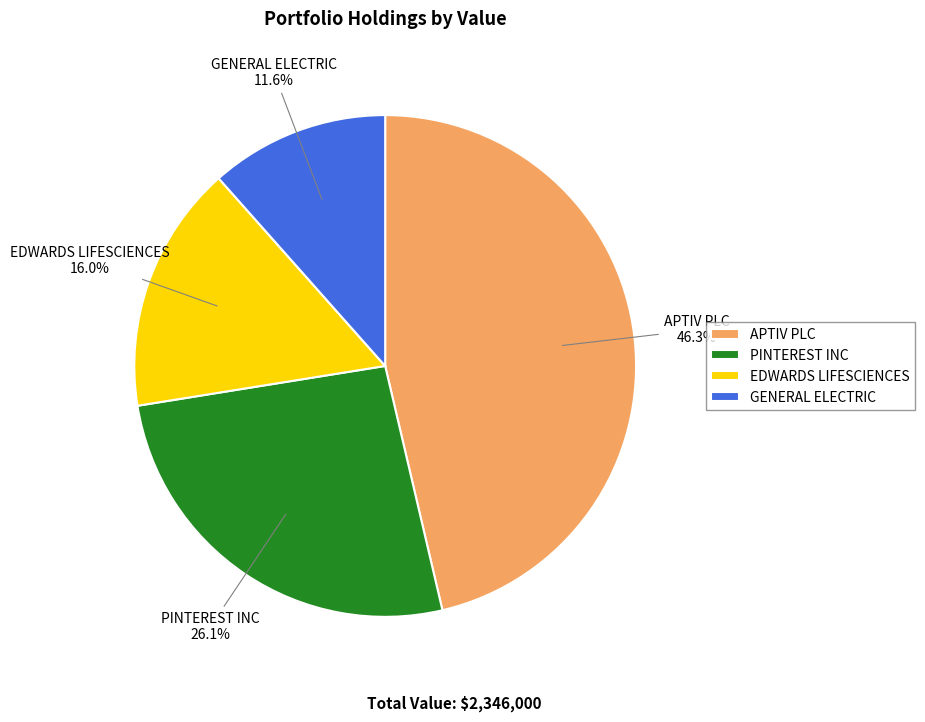

Rank the categories by value from highest to lowest.

APTIV PLC, PINTEREST INC, EDWARDS LIFESCIENCES, GENERAL ELECTRIC